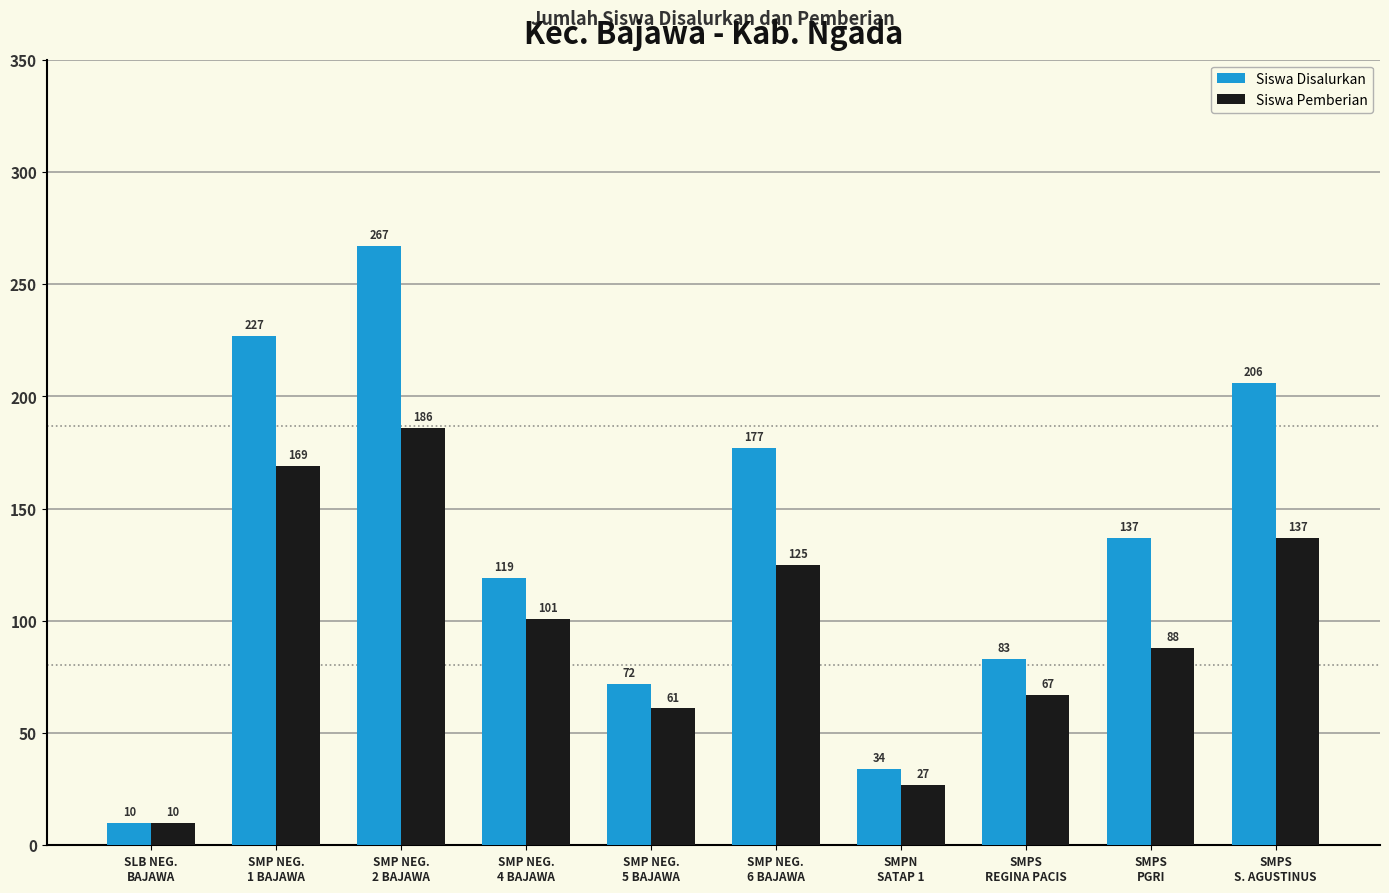

What is the difference between the maximum and second lowest values in the Siswa Pemberian series?

159